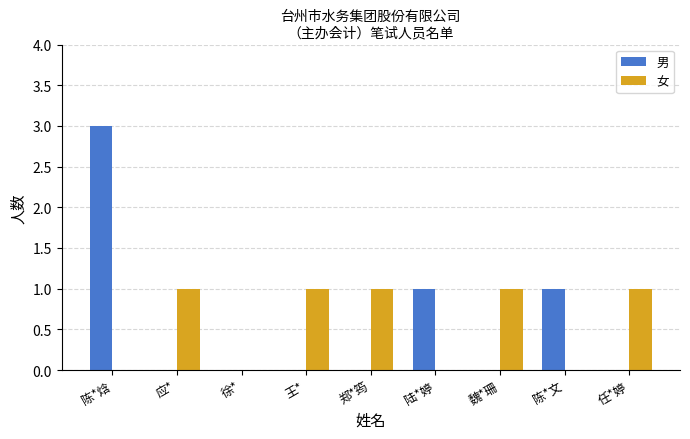

What is the sum of all 女 values?

5